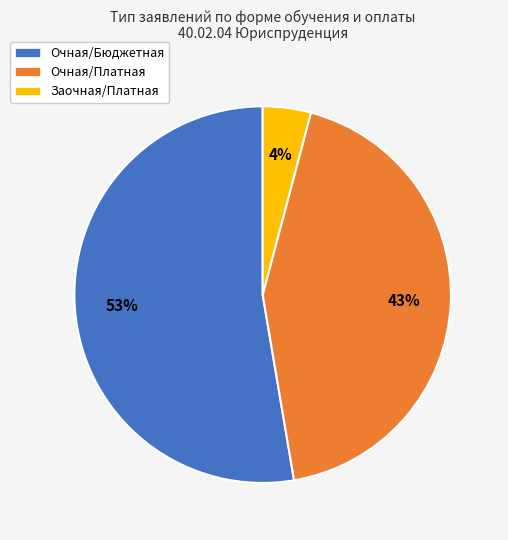

Which category has the smallest portion of the pie?

Заочная/Платная